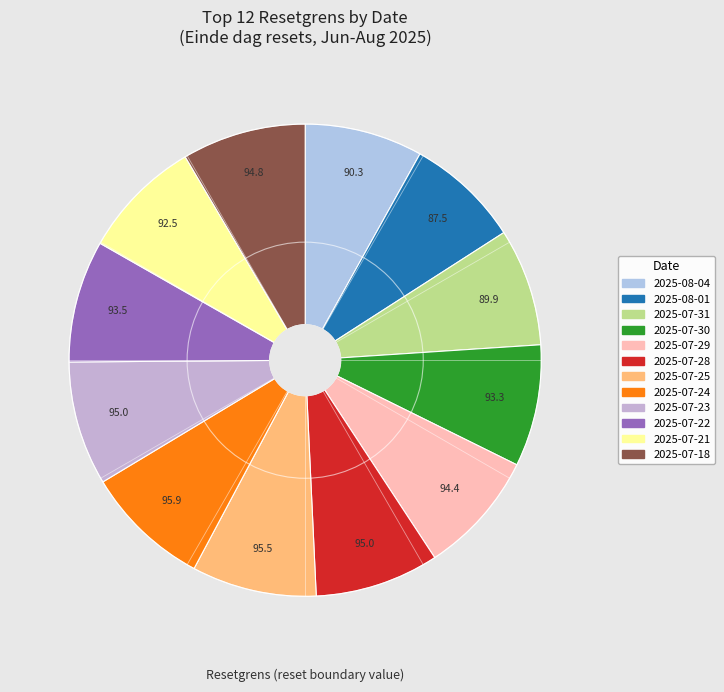

How many segments does this pie chart have?

12